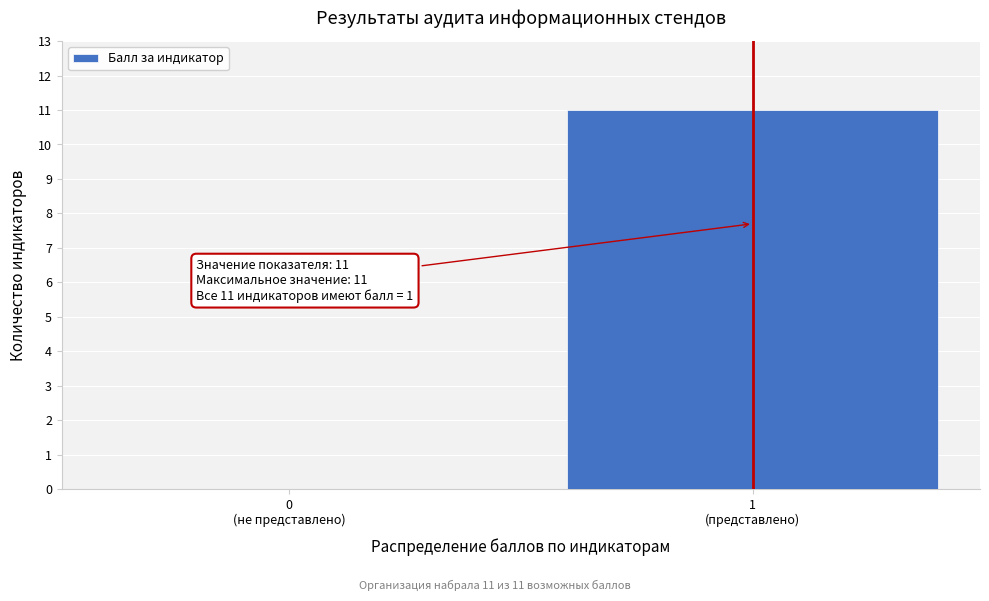

What is the greatest value displayed?

11